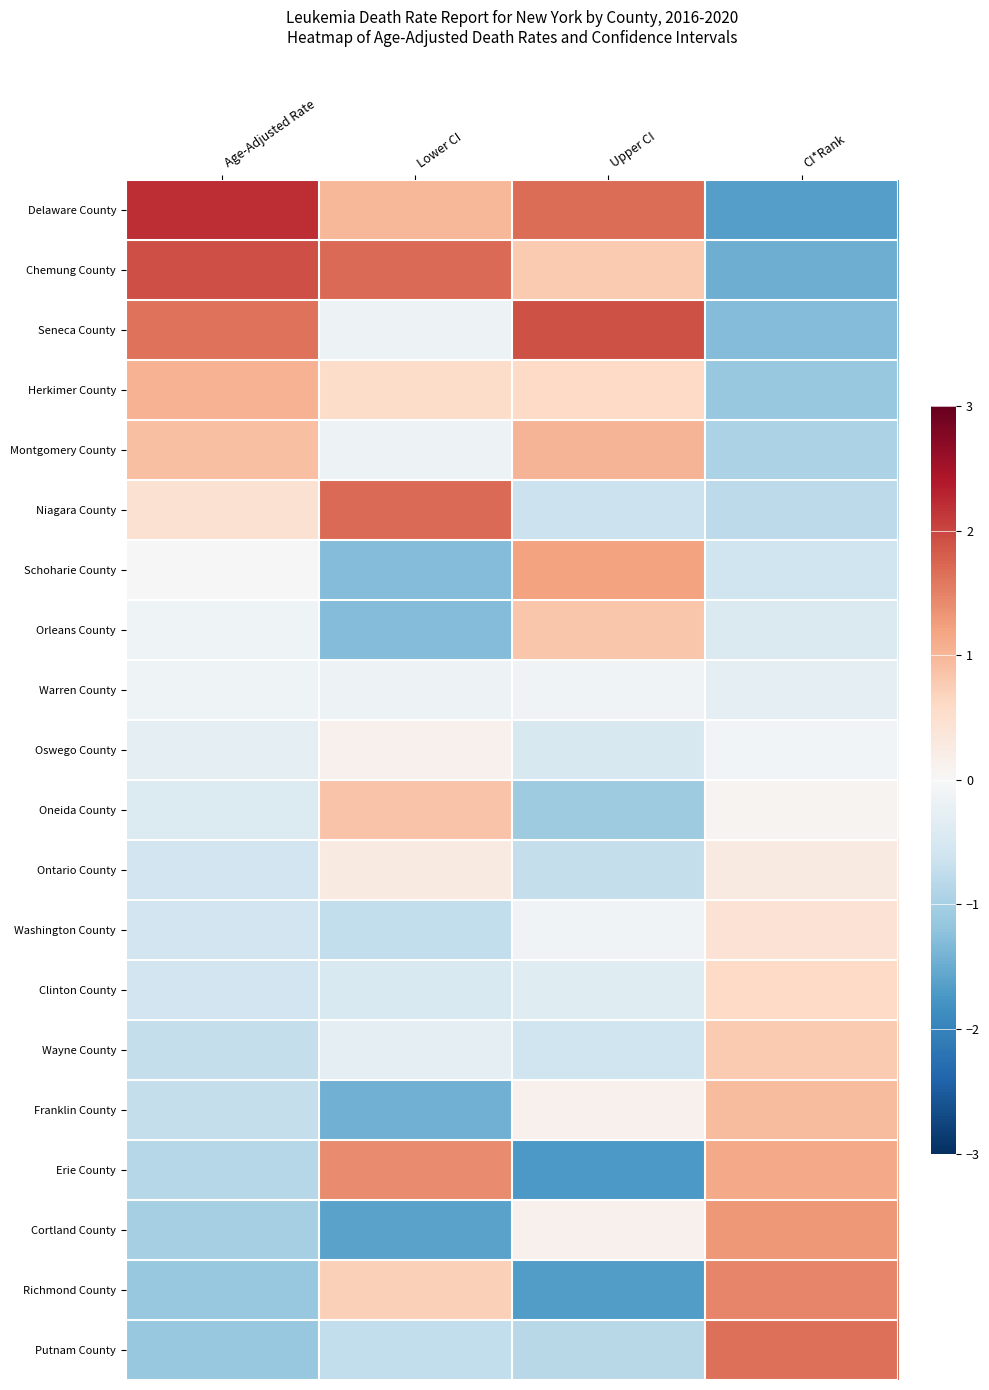

Reading right to left, transcribe all the data shown in this chart.

Delaware County: CI*Rank=-1.6	Upper CI=1.7	Lower CI=1.0	Age-Adjusted Rate=2.2
Chemung County: CI*Rank=-1.5	Upper CI=0.8	Lower CI=1.7	Age-Adjusted Rate=1.9
Seneca County: CI*Rank=-1.3	Upper CI=1.9	Lower CI=-0.2	Age-Adjusted Rate=1.6
Herkimer County: CI*Rank=-1.1	Upper CI=0.6	Lower CI=0.6	Age-Adjusted Rate=1.0
Montgomery County: CI*Rank=-1.0	Upper CI=1.0	Lower CI=-0.2	Age-Adjusted Rate=0.9
Niagara County: CI*Rank=-0.8	Upper CI=-0.7	Lower CI=1.7	Age-Adjusted Rate=0.5
Schoharie County: CI*Rank=-0.6	Upper CI=1.2	Lower CI=-1.3	Age-Adjusted Rate=0.0
Orleans County: CI*Rank=-0.4	Upper CI=0.8	Lower CI=-1.3	Age-Adjusted Rate=-0.1
Warren County: CI*Rank=-0.3	Upper CI=-0.1	Lower CI=-0.2	Age-Adjusted Rate=-0.1
Oswego County: CI*Rank=-0.1	Upper CI=-0.5	Lower CI=0.1	Age-Adjusted Rate=-0.3
Oneida County: CI*Rank=0.1	Upper CI=-1.1	Lower CI=0.8	Age-Adjusted Rate=-0.4
Ontario County: CI*Rank=0.3	Upper CI=-0.7	Lower CI=0.3	Age-Adjusted Rate=-0.6
Washington County: CI*Rank=0.4	Upper CI=-0.1	Lower CI=-0.7	Age-Adjusted Rate=-0.6
Clinton County: CI*Rank=0.6	Upper CI=-0.4	Lower CI=-0.4	Age-Adjusted Rate=-0.6
Wayne County: CI*Rank=0.8	Upper CI=-0.6	Lower CI=-0.3	Age-Adjusted Rate=-0.7
Franklin County: CI*Rank=1.0	Upper CI=0.1	Lower CI=-1.5	Age-Adjusted Rate=-0.7
Erie County: CI*Rank=1.1	Upper CI=-1.7	Lower CI=1.4	Age-Adjusted Rate=-0.9
Cortland County: CI*Rank=1.3	Upper CI=0.1	Lower CI=-1.6	Age-Adjusted Rate=-1.0
Richmond County: CI*Rank=1.5	Upper CI=-1.7	Lower CI=0.7	Age-Adjusted Rate=-1.1
Putnam County: CI*Rank=1.6	Upper CI=-0.8	Lower CI=-0.7	Age-Adjusted Rate=-1.1